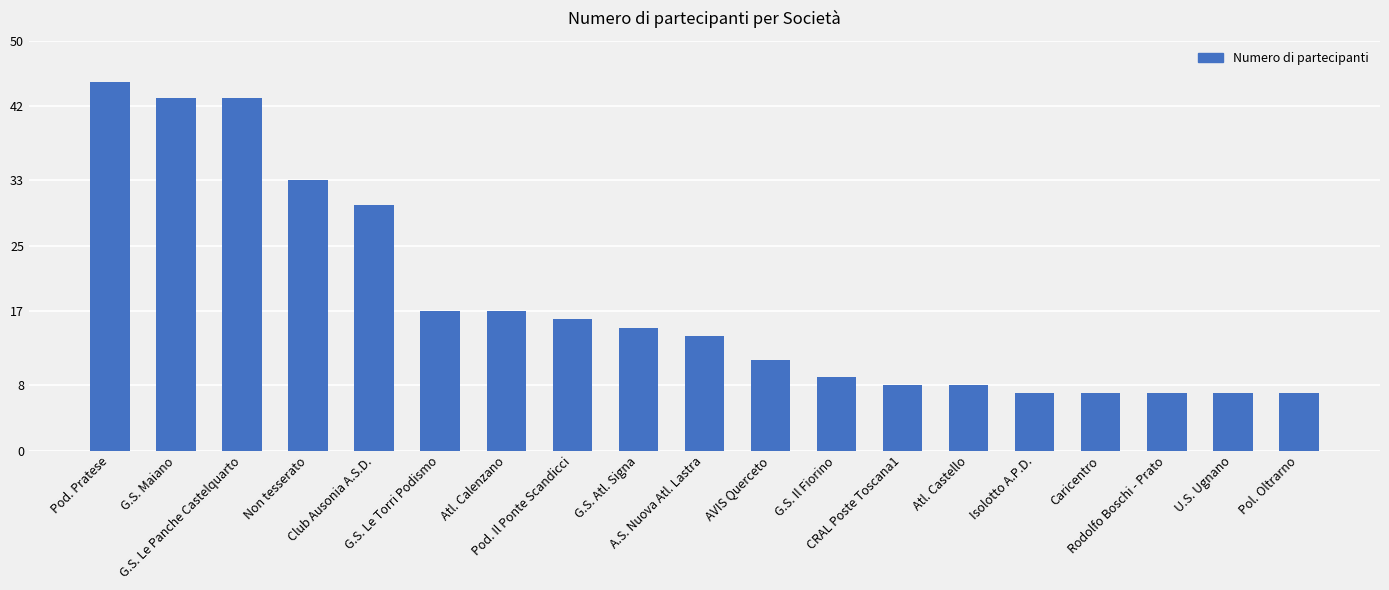

What is the sum of the values at Pod. Pratese and Atl. Calenzano?

62